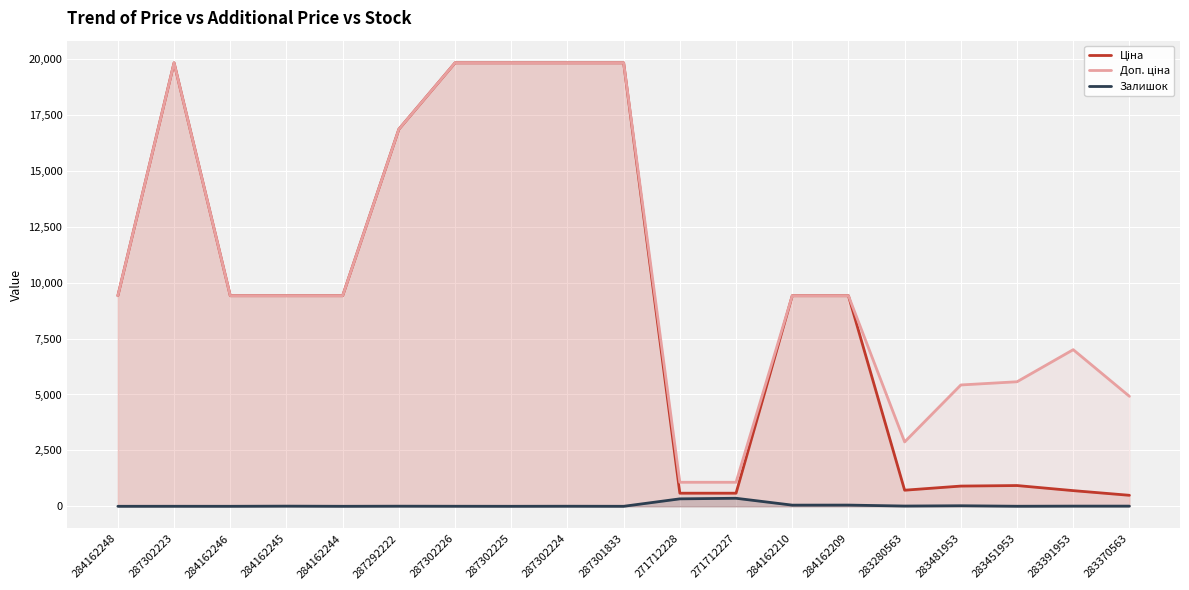

Where does the Залишок series first go above 5?

284162245